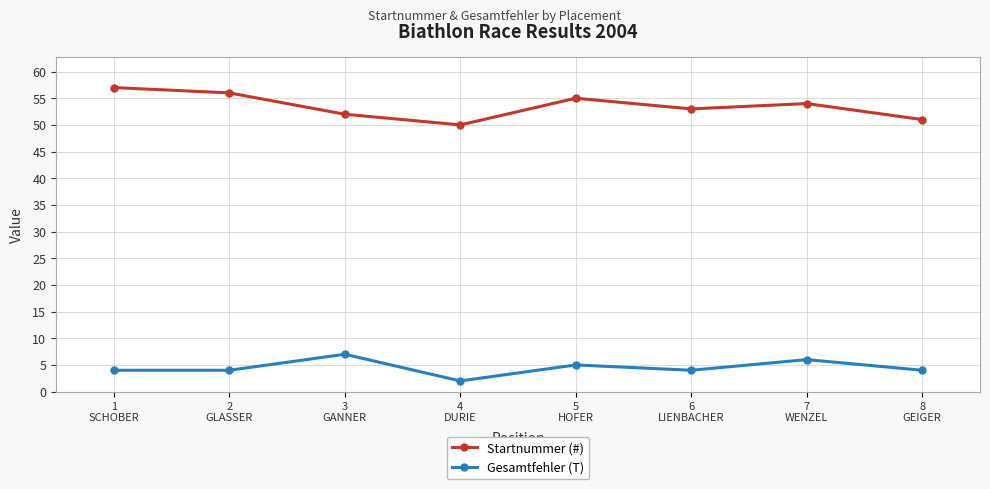

What is the minimum value for Gesamtfehler (T)?

2